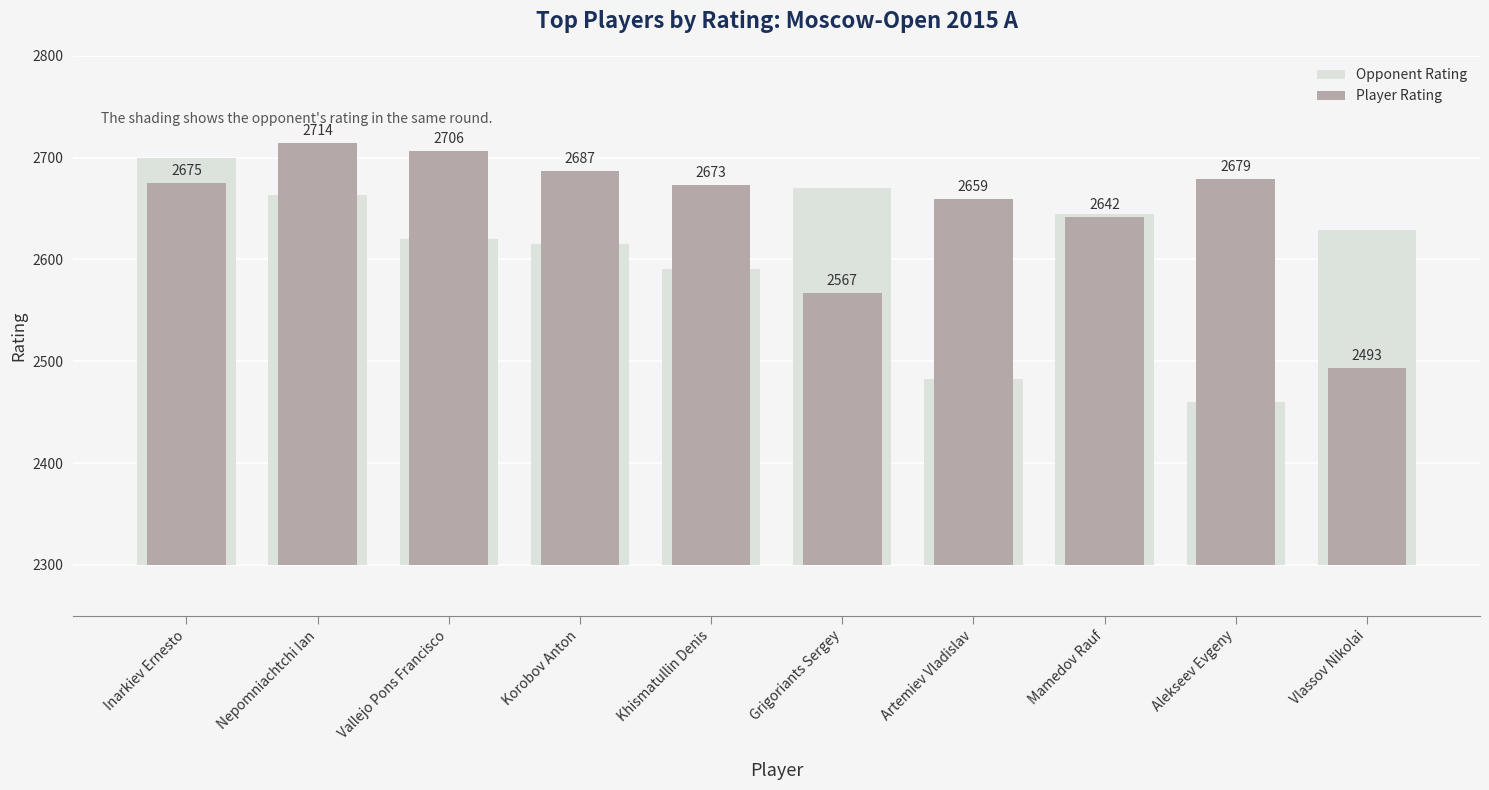

What are all the series names shown in the legend?

Opponent Rating, Player Rating